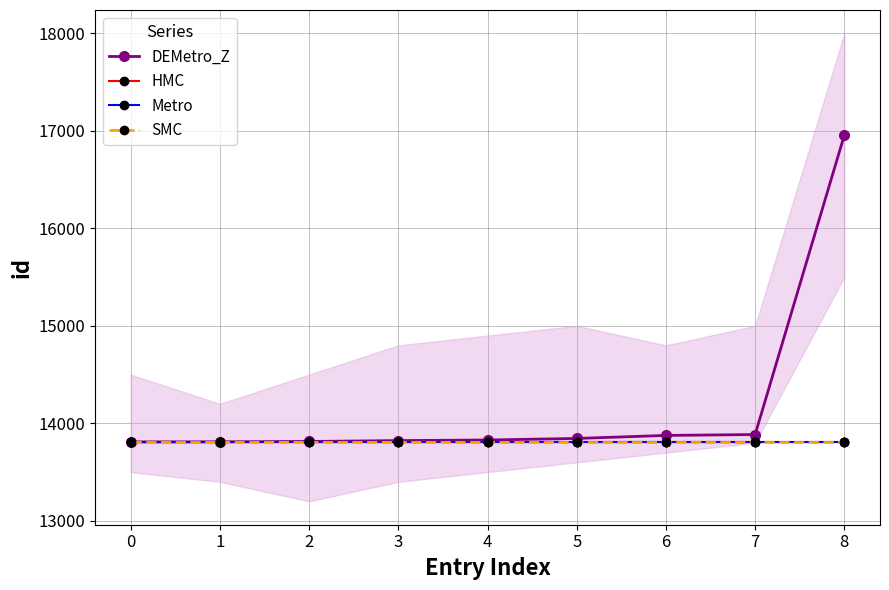

How many lines are shown in the chart?

4